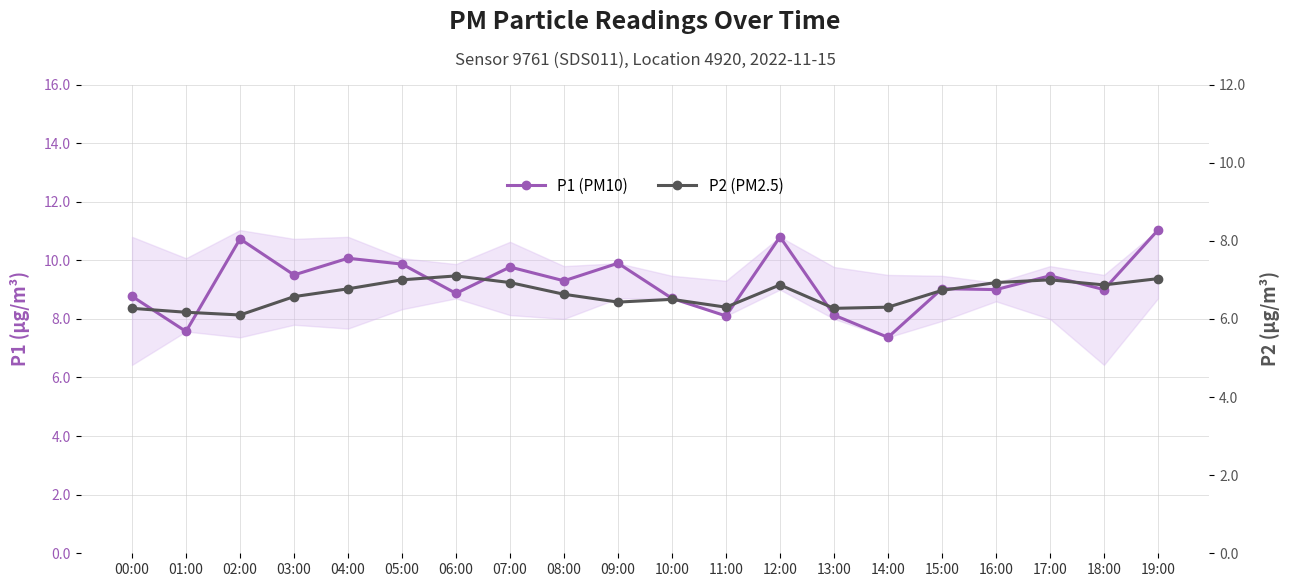

True or false: P1 (PM10) and P2 (PM2.5) cross at least once.

False